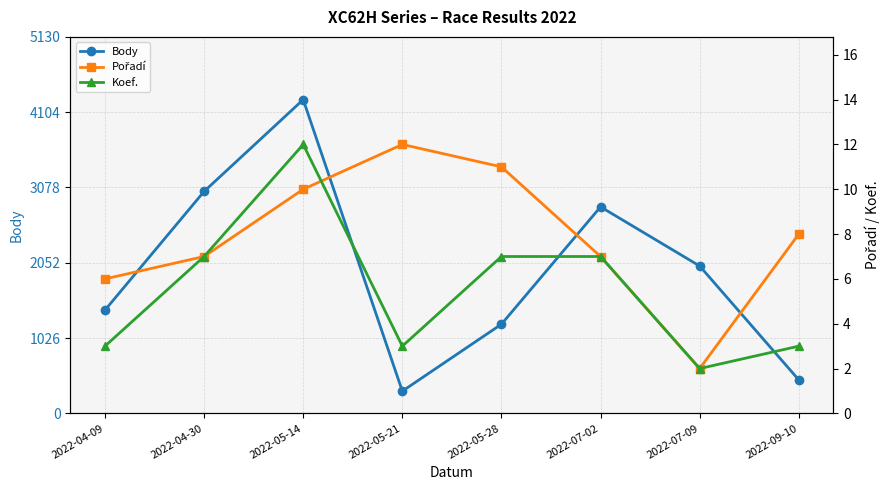

True or false: Body has a value of 1407 at 2022-04-09.

True